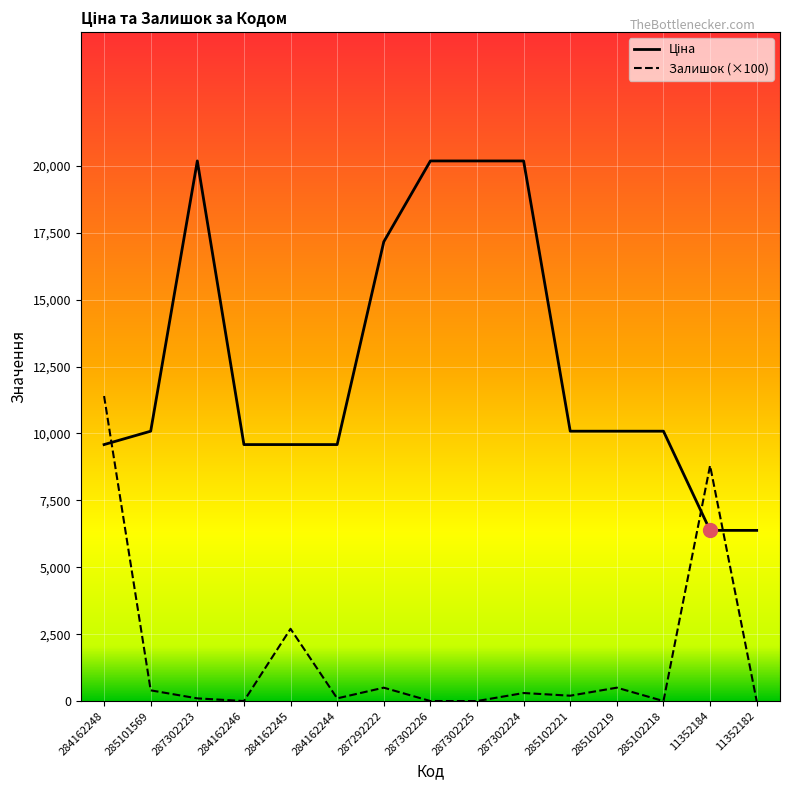

What is the total value across all series at 284162246?

9585.4